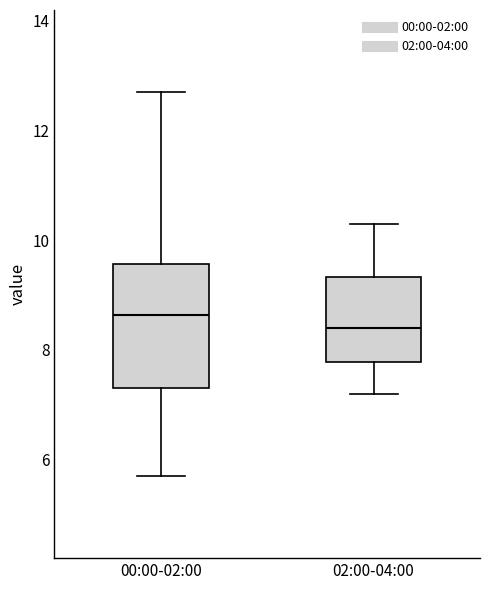

Reading left to right, read every box against the y-axis: the position of its median line, the range the box covers, and the ends of its whiskers. The values are not printed on the chart, so give them approximately, as read against the axis.

00:00-02:00: median 8.6, box 7.4 to 9.6, whiskers 5.8 to 12.8
02:00-04:00: median 8.4, box 7.8 to 9.4, whiskers 7.2 to 10.4